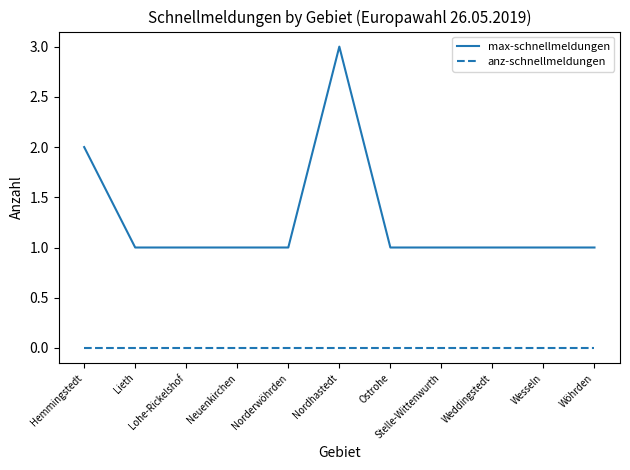

Does the chart display data point markers on the line(s)?

No